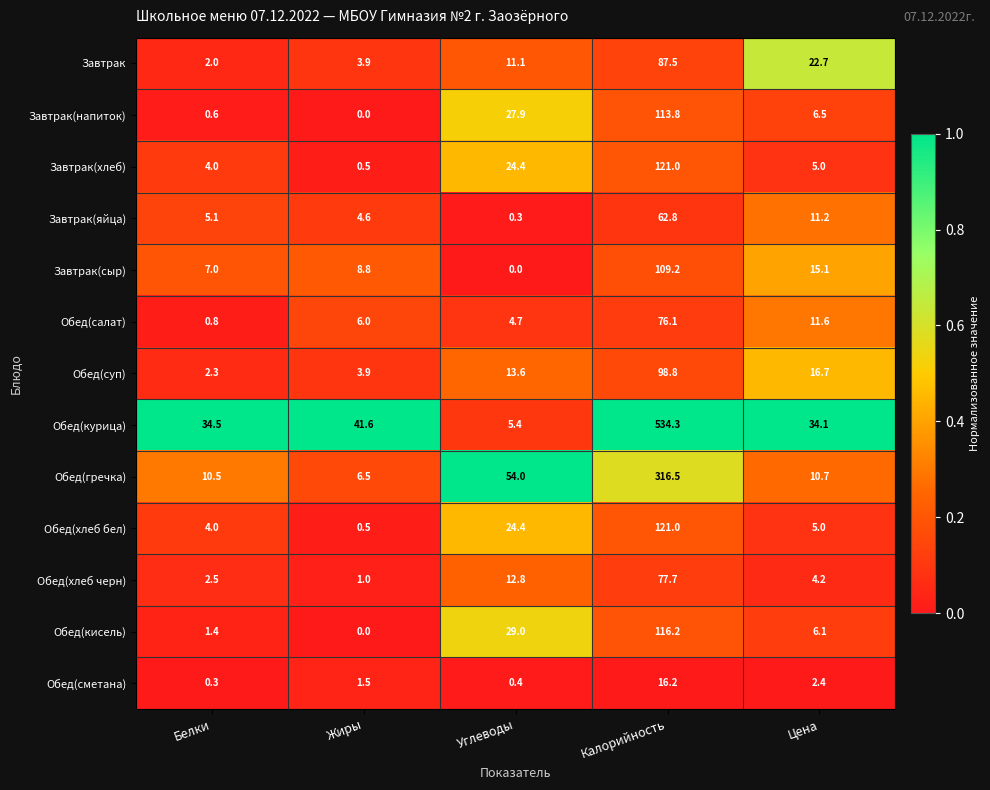

True or false: Завтрак(напиток) has a value of -61.9 at Жиры.

False